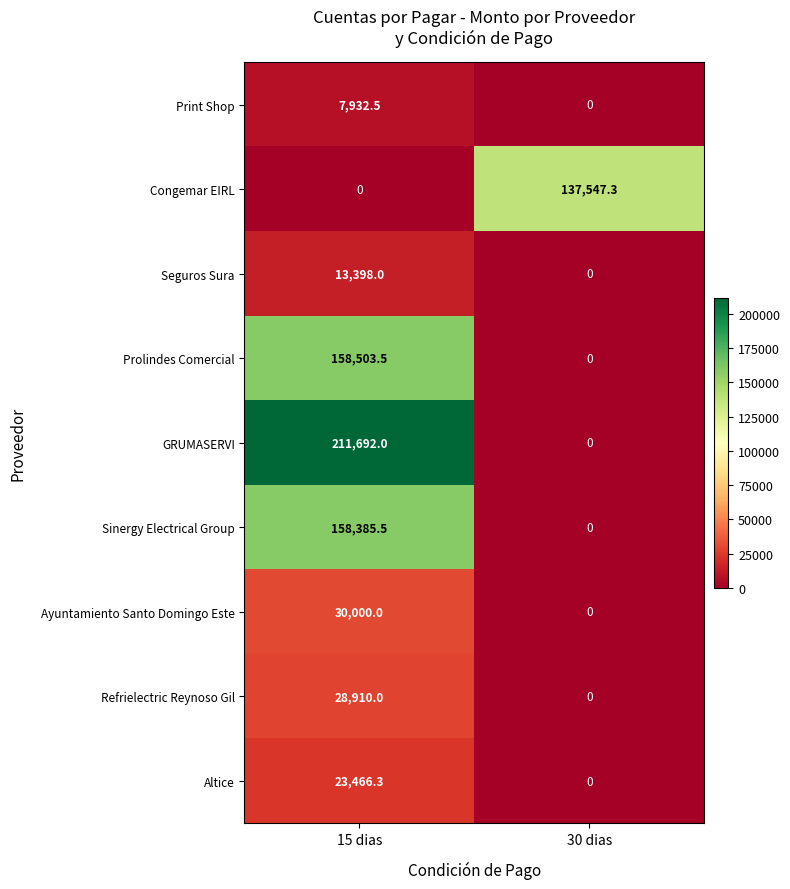

What is the sum of the Sinergy Electrical Group values at 15 dias and 30 dias?

158385.5